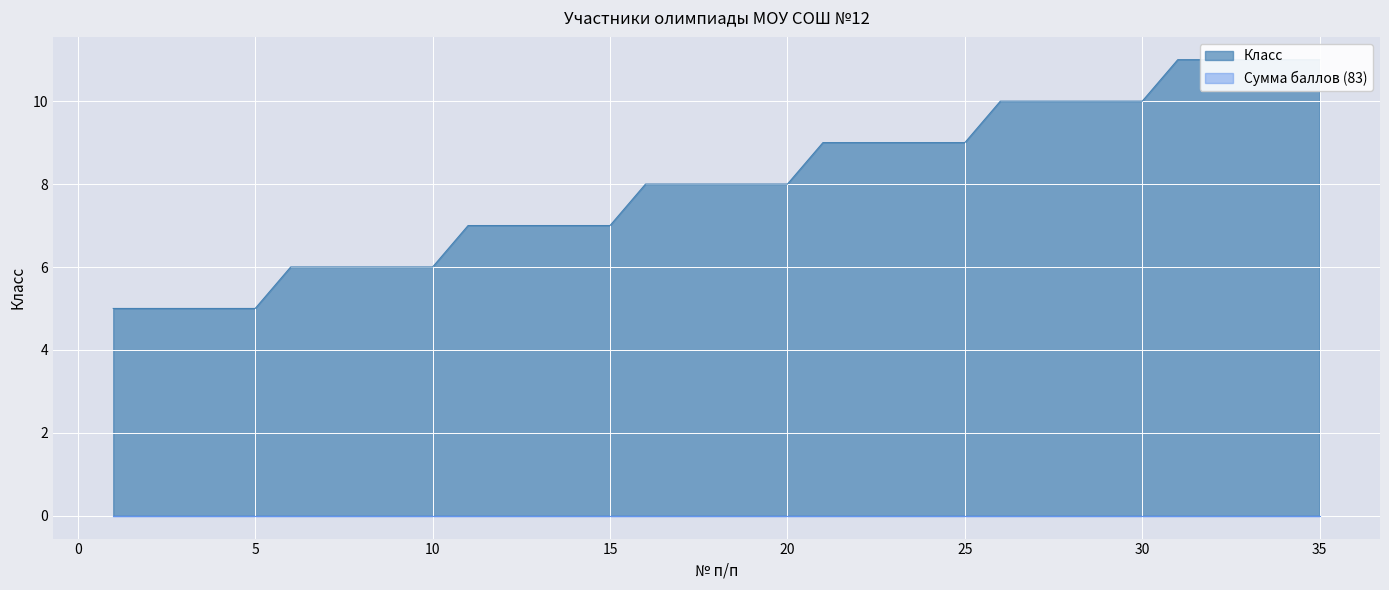

Is it true that the value at 10 is 8?

False